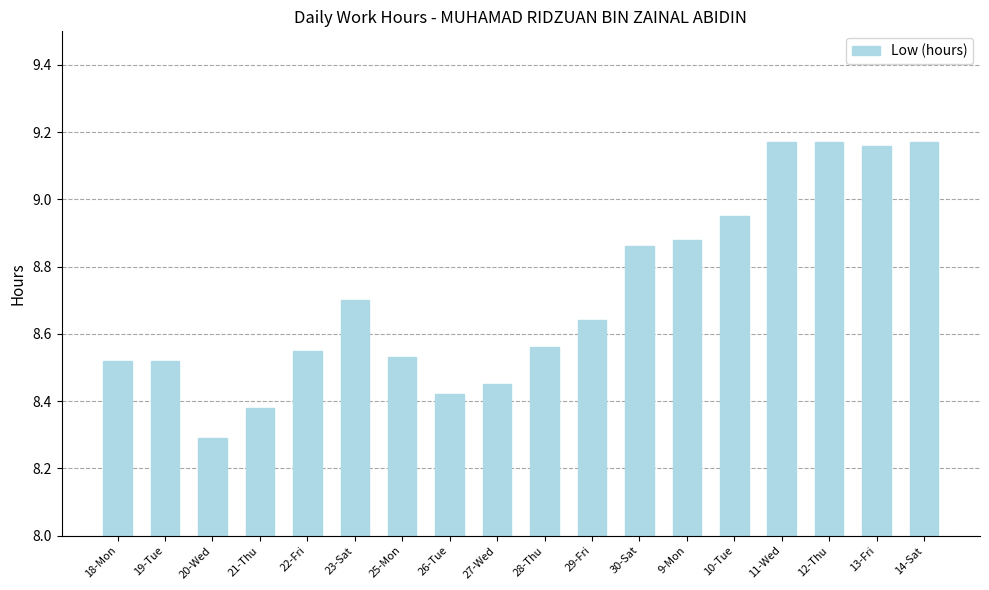

Is it true that the value at 10-Tue is 4.0?

False